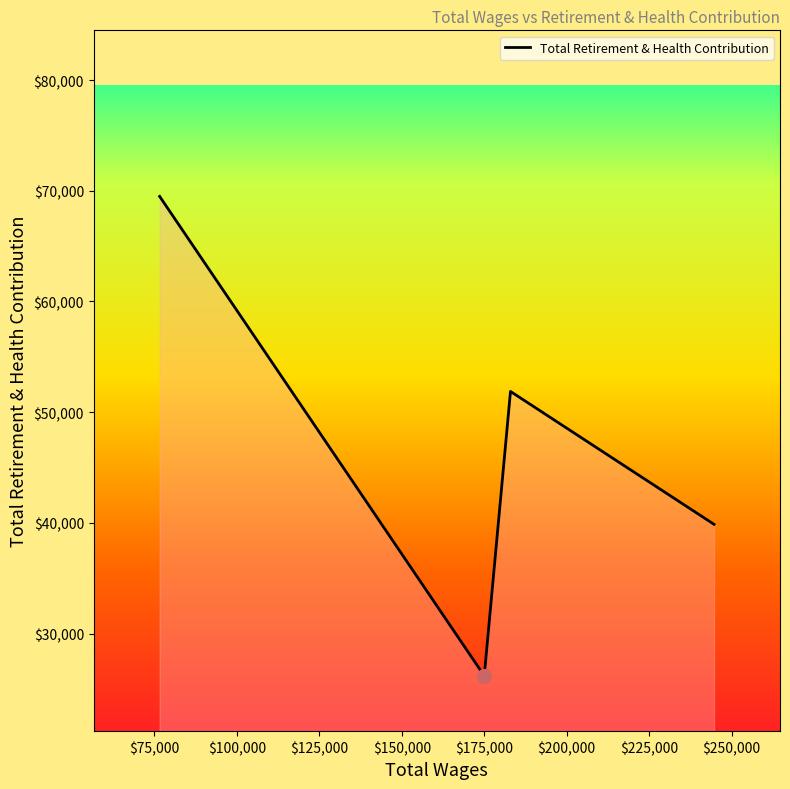

True or false: there are more than 2 points higher than both neighbors.

False